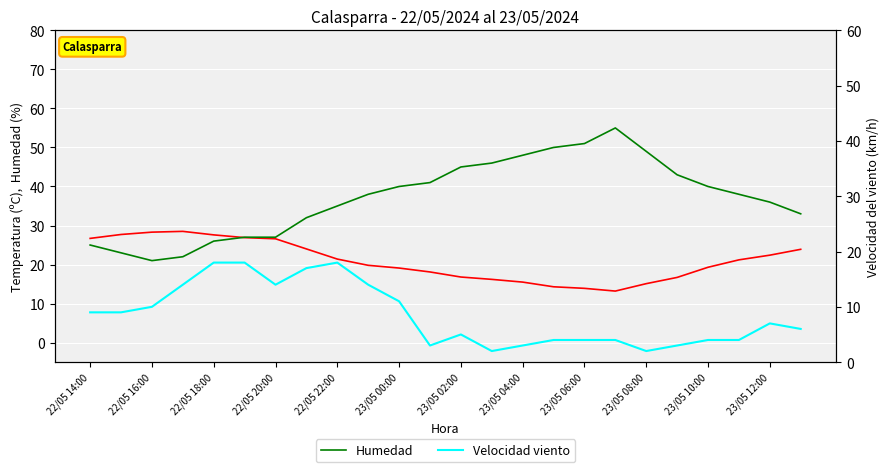

Is the value of Temperatura at 22 greater than the value of Humedad at 22/05 16:00?

No